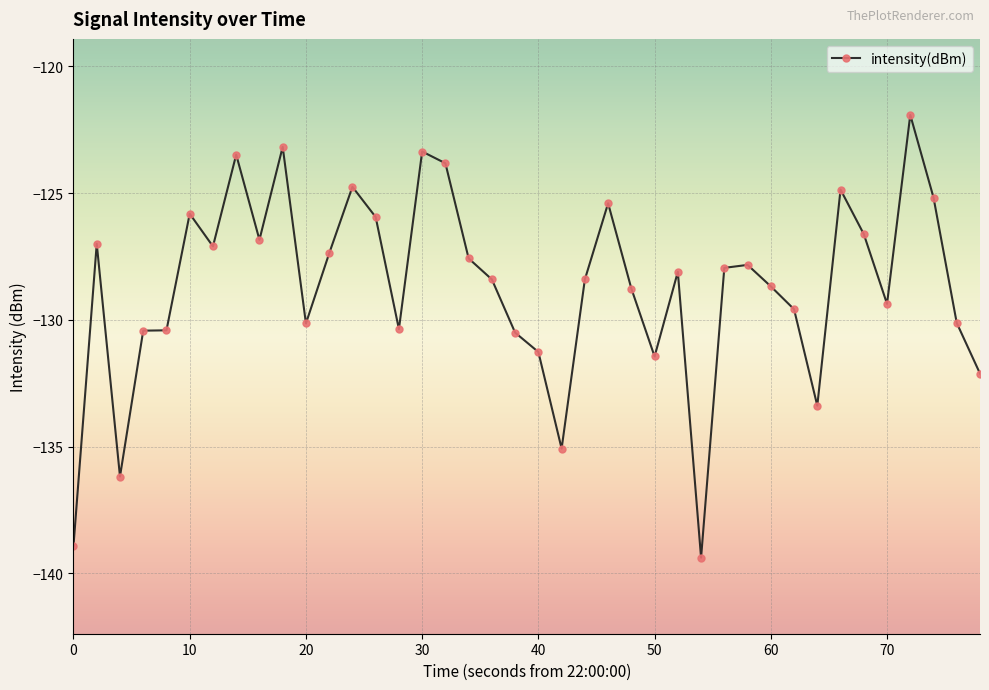

What is the smallest value displayed?

-139.4